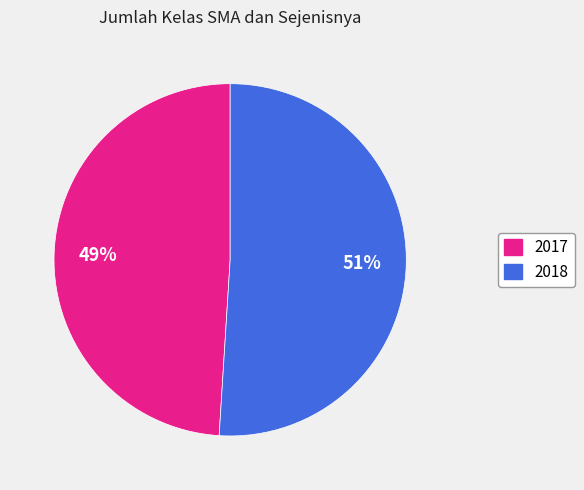

Does 2017 account for over 50% of the chart?

No